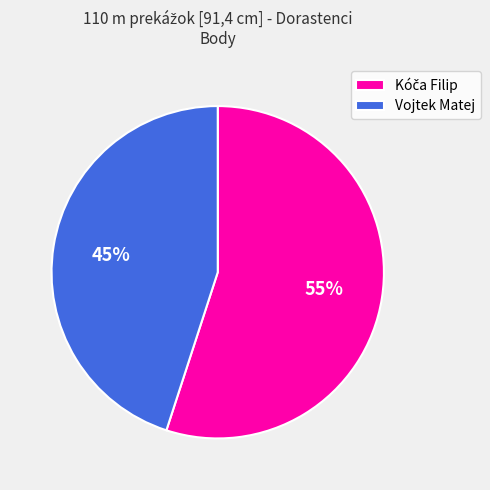

The Vojtek Matej slice represents 45% of the pie. True or false?

True